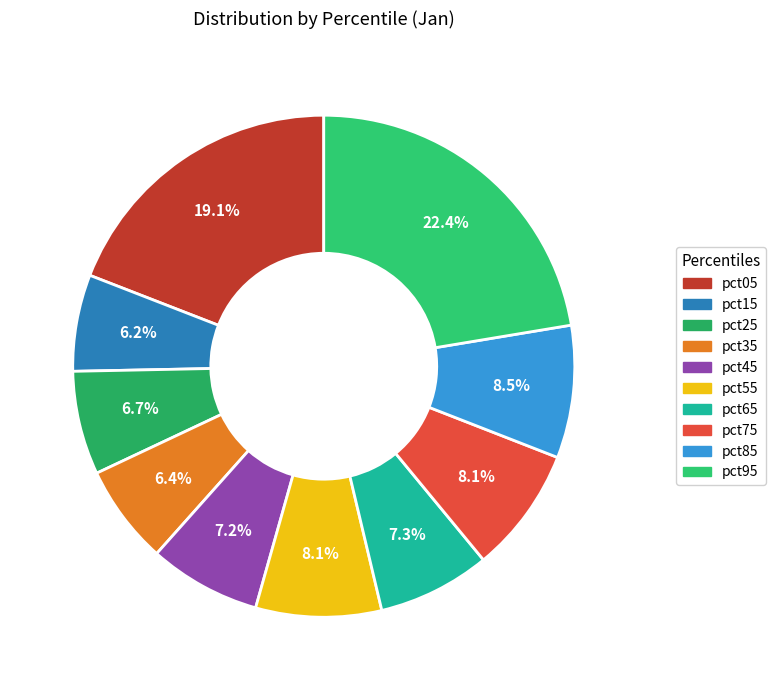

Is it true that pct75 is 8% of the pie?

True